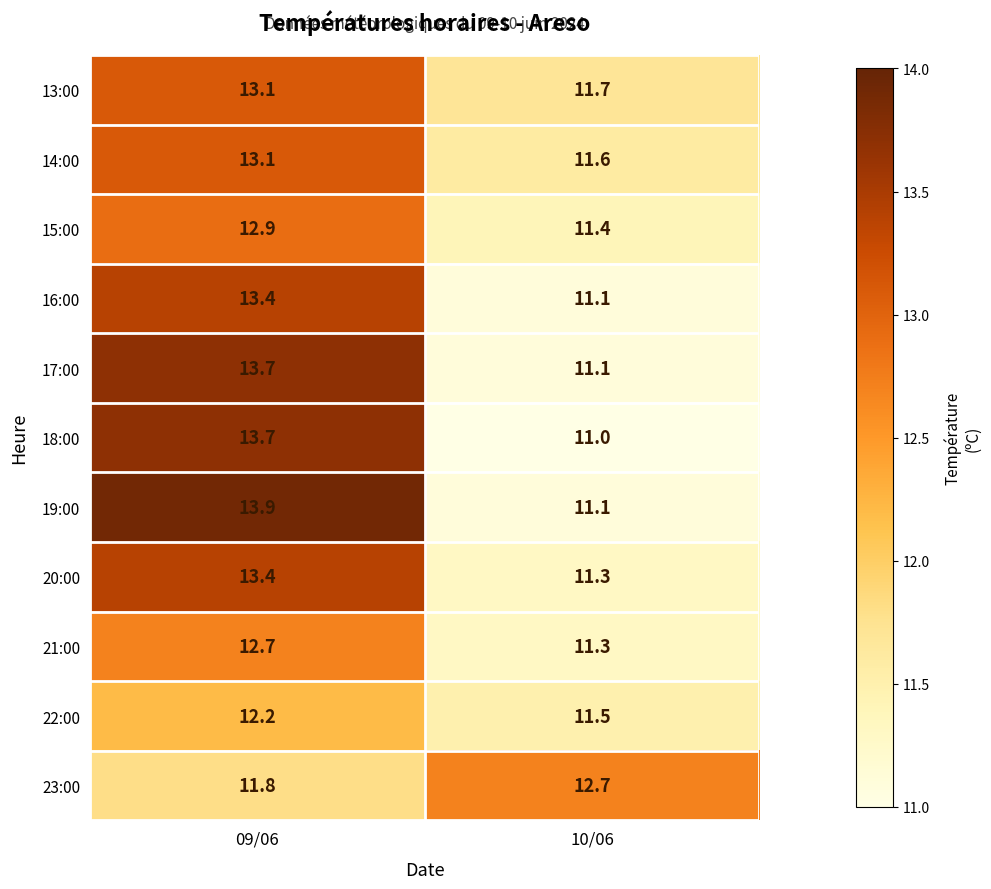

What is the sum of the 19:00 values at 09/06 and 10/06?

25.0